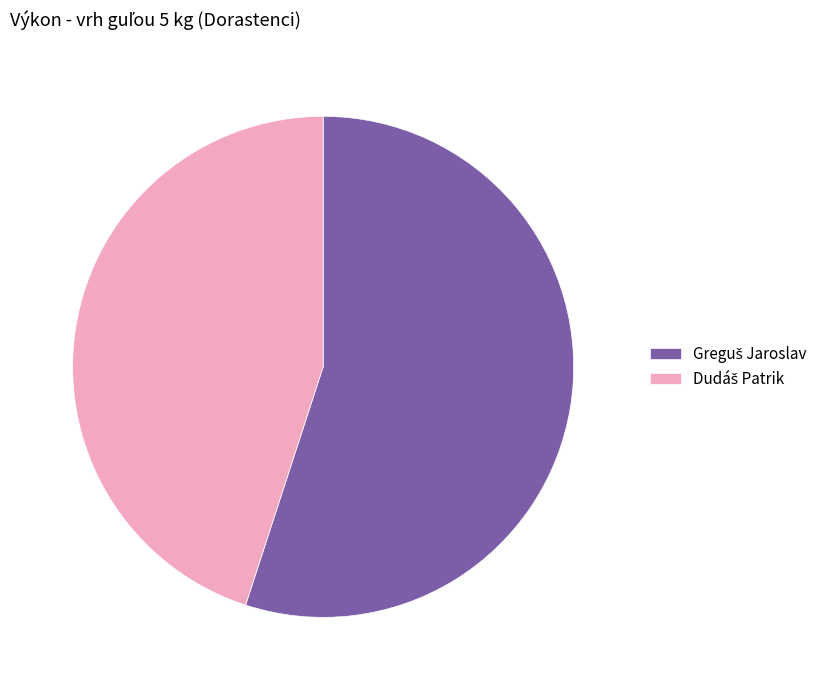

Does any single category account for the majority?

Yes